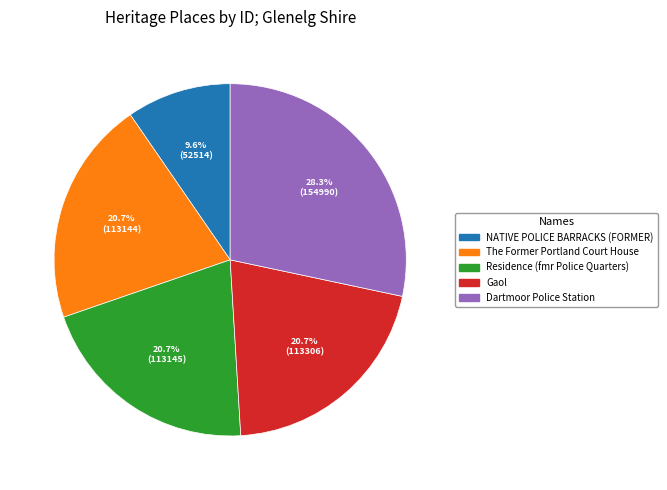

What is the total percentage of NATIVE POLICE BARRACKS (FORMER) and The Former Portland Court House?

30.3%